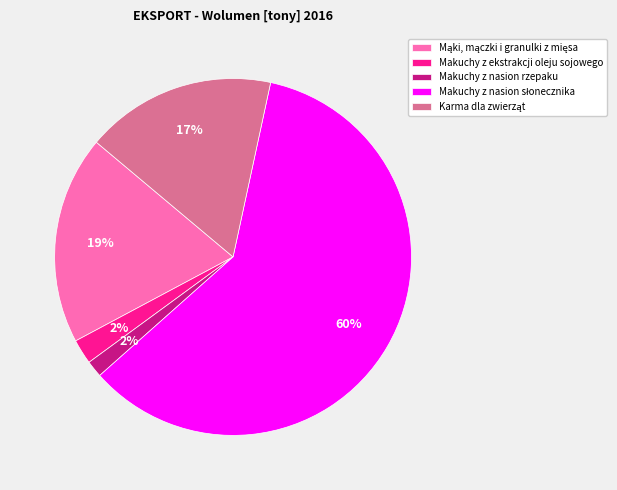

Is the sum of Makuchy z ekstrakcji oleju sojowego and Makuchy z nasion rzepaku greater than half?

No